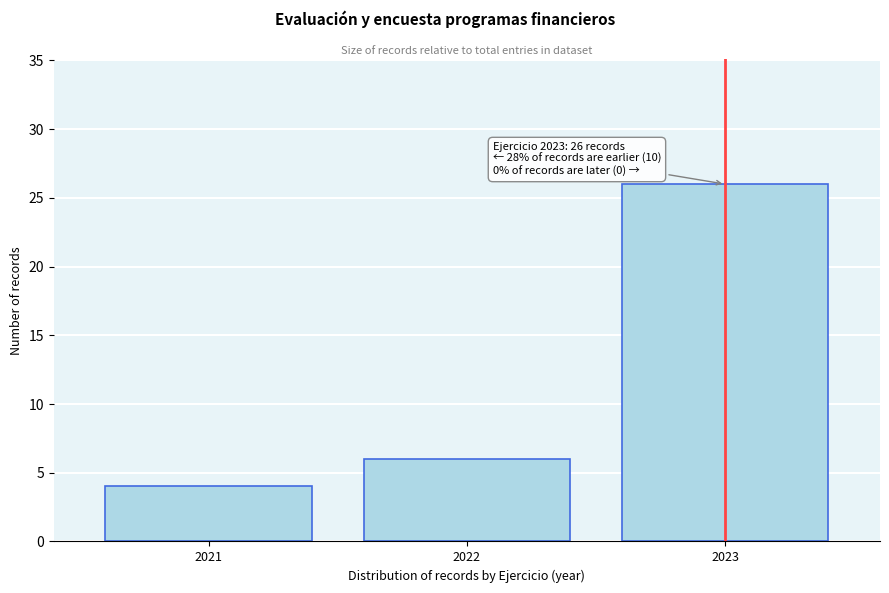

Reading left to right, what are all the values shown in this chart?

2021=4	2022=6	2023=26